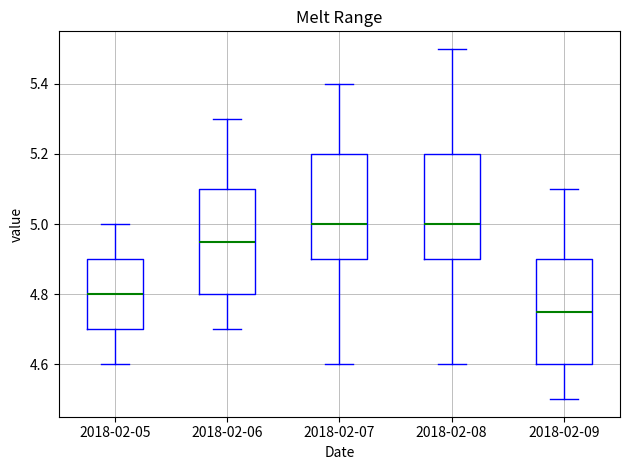

Which box has the lowest median line?

2018-02-09